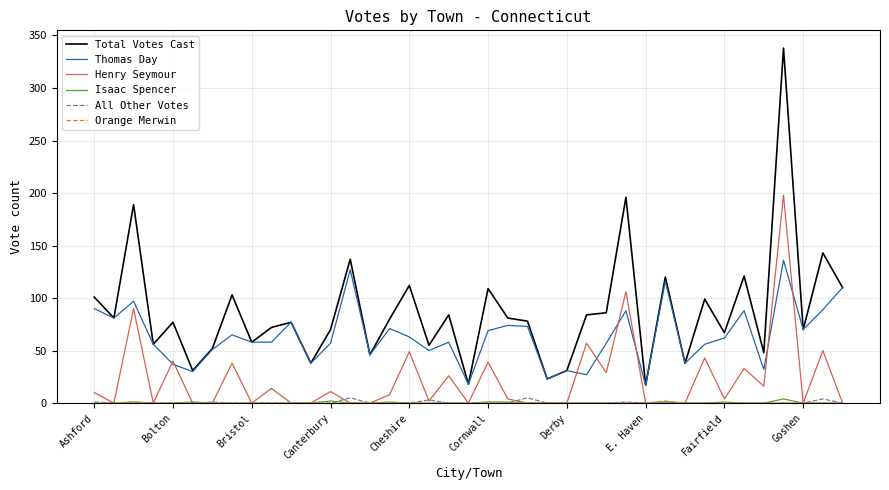

True or false: Total Votes Cast and All Other Votes cross at least once.

False